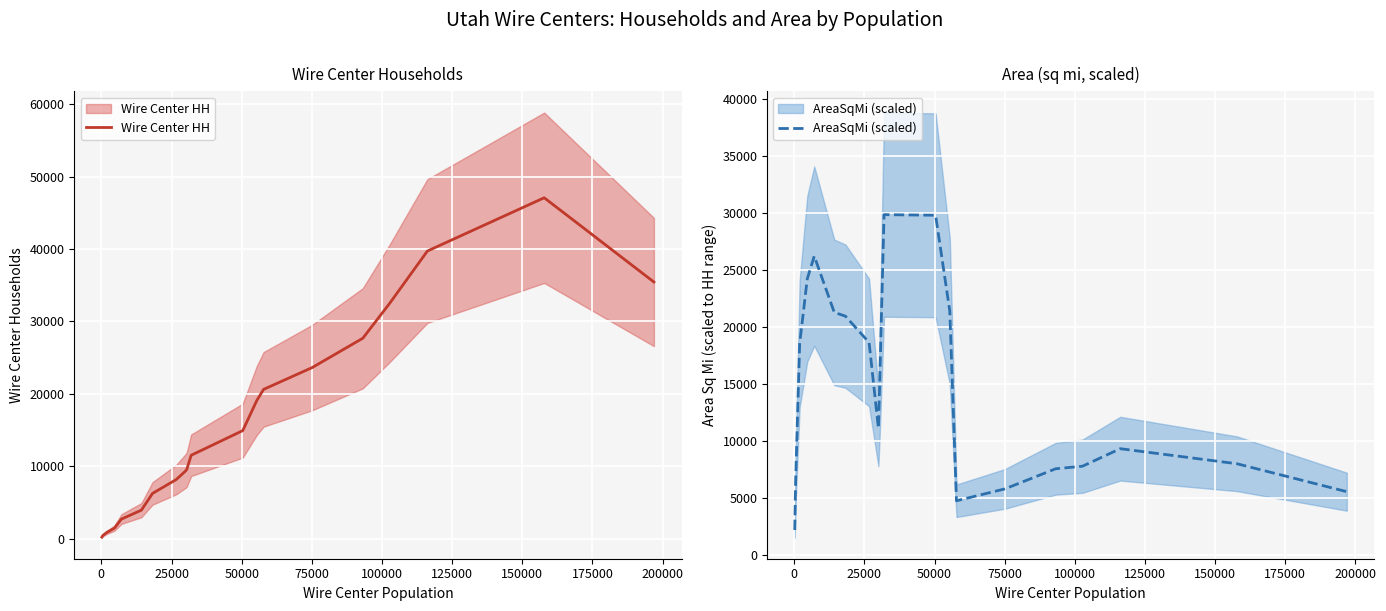

Is the value of Wire Center HH at 13 greater than the value of AreaSqMi (scaled) at 150000?

Yes